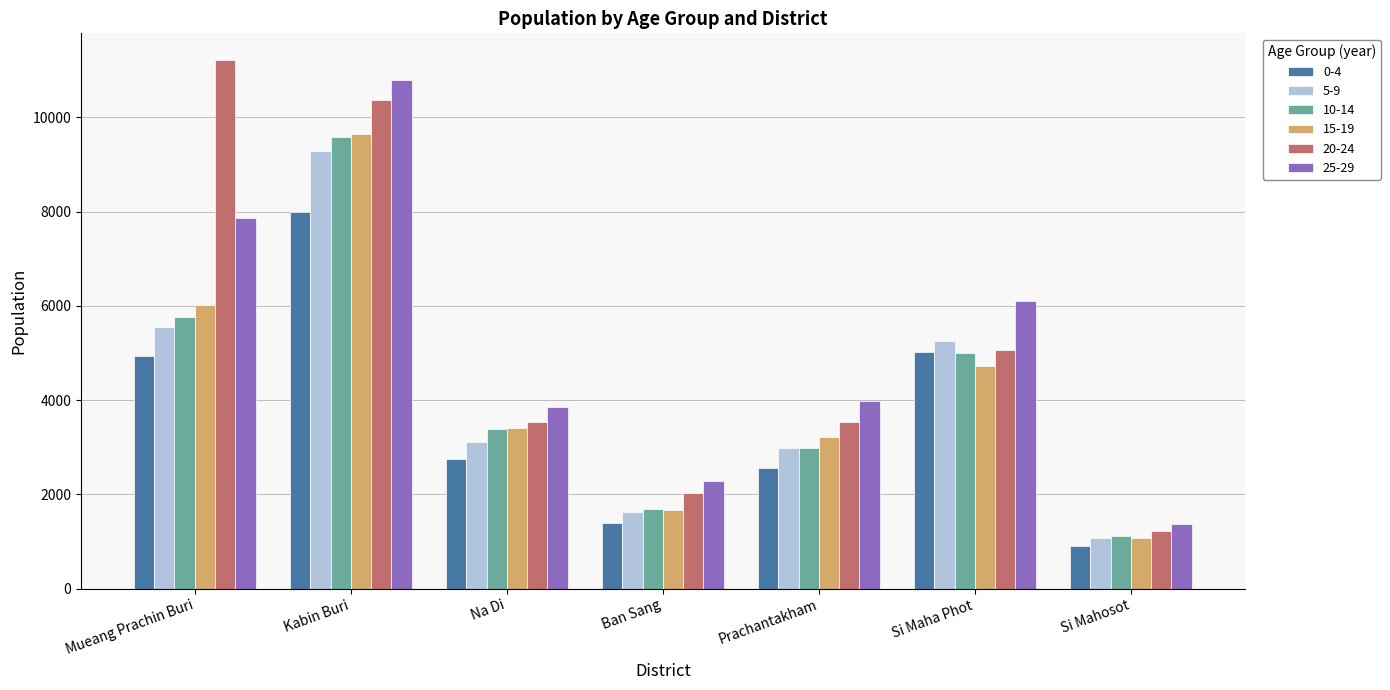

At which category is the sum across all series the highest?

Kabin Buri